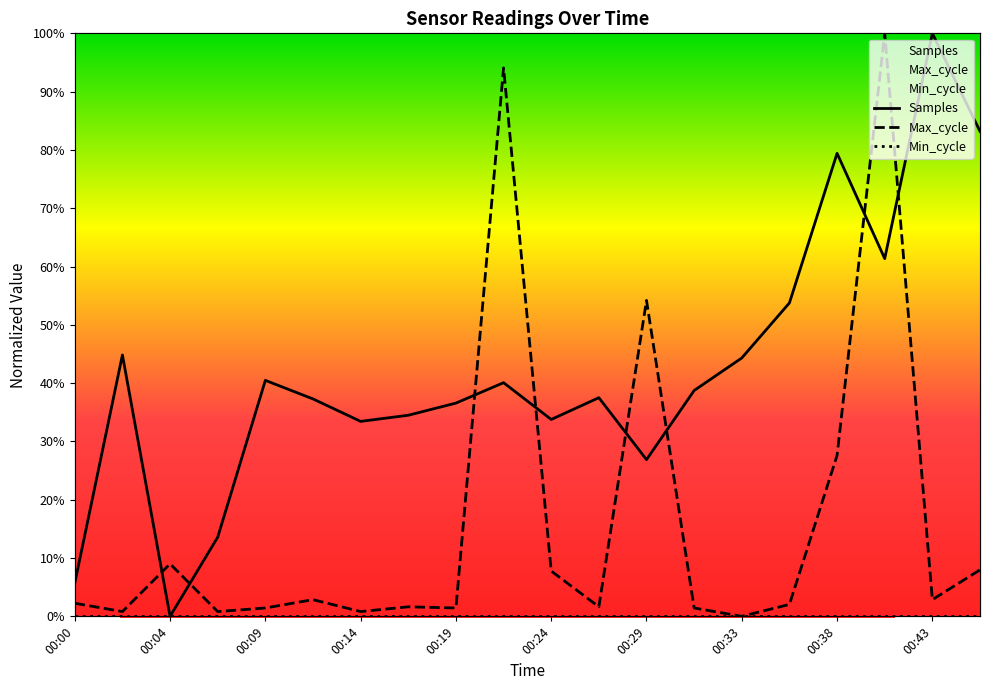

What is the spread (max minus min) of values at 00:16?

0.3